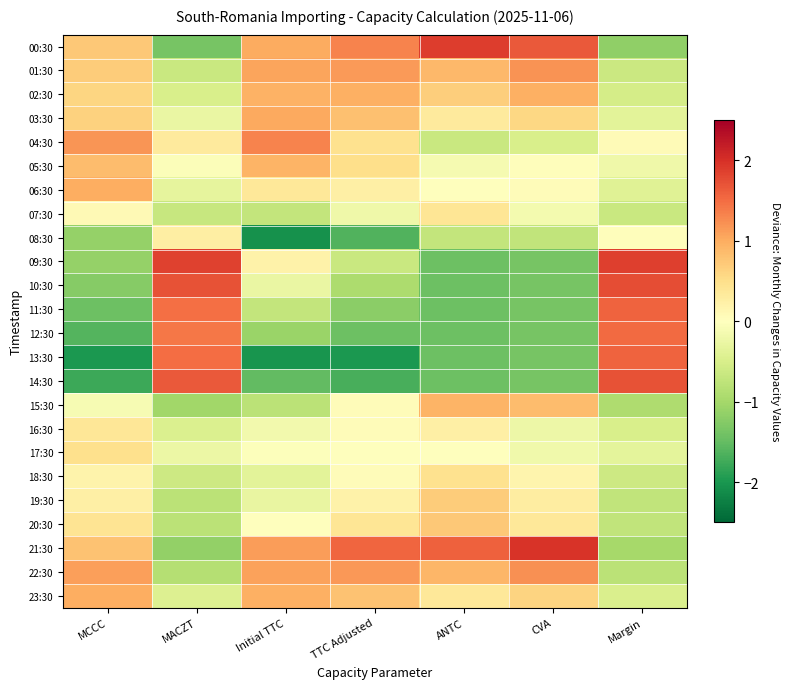

Reading left to right, list all the values displayed in this chart.

00:30: MCCC=0.7	MACZT=-1.4	Initial TTC=1.0	TTC Adjusted=1.3	ANTC=1.9	CVA=1.7	Margin=-1.2
01:30: MCCC=0.7	MACZT=-0.6	Initial TTC=1.1	TTC Adjusted=1.1	ANTC=0.9	CVA=1.2	Margin=-0.6
02:30: MCCC=0.6	MACZT=-0.5	Initial TTC=1.0	TTC Adjusted=1.0	ANTC=0.7	CVA=1.0	Margin=-0.5
03:30: MCCC=0.6	MACZT=-0.3	Initial TTC=1.0	TTC Adjusted=0.8	ANTC=0.3	CVA=0.6	Margin=-0.4
04:30: MCCC=1.2	MACZT=0.3	Initial TTC=1.3	TTC Adjusted=0.5	ANTC=-0.7	CVA=-0.5	Margin=0.1
05:30: MCCC=0.9	MACZT=-0.0	Initial TTC=0.9	TTC Adjusted=0.5	ANTC=-0.1	CVA=0.0	Margin=-0.2
06:30: MCCC=1.0	MACZT=-0.3	Initial TTC=0.4	TTC Adjusted=0.2	ANTC=0.0	CVA=0.0	Margin=-0.4
07:30: MCCC=0.1	MACZT=-0.7	Initial TTC=-0.7	TTC Adjusted=-0.2	ANTC=0.4	CVA=-0.1	Margin=-0.7
08:30: MCCC=-1.1	MACZT=0.3	Initial TTC=-2.1	TTC Adjusted=-1.6	ANTC=-0.7	CVA=-0.7	Margin=0.0
09:30: MCCC=-1.1	MACZT=1.9	Initial TTC=0.2	TTC Adjusted=-0.6	ANTC=-1.4	CVA=-1.4	Margin=1.9
10:30: MCCC=-1.2	MACZT=1.7	Initial TTC=-0.3	TTC Adjusted=-0.9	ANTC=-1.4	CVA=-1.4	Margin=1.7
11:30: MCCC=-1.4	MACZT=1.5	Initial TTC=-0.7	TTC Adjusted=-1.2	ANTC=-1.4	CVA=-1.4	Margin=1.6
12:30: MCCC=-1.6	MACZT=1.4	Initial TTC=-1.1	TTC Adjusted=-1.4	ANTC=-1.4	CVA=-1.4	Margin=1.5
13:30: MCCC=-2.0	MACZT=1.5	Initial TTC=-2.0	TTC Adjusted=-2.0	ANTC=-1.4	CVA=-1.4	Margin=1.6
14:30: MCCC=-1.8	MACZT=1.6	Initial TTC=-1.5	TTC Adjusted=-1.7	ANTC=-1.4	CVA=-1.4	Margin=1.7
15:30: MCCC=-0.1	MACZT=-1.0	Initial TTC=-0.8	TTC Adjusted=0.1	ANTC=0.9	CVA=0.9	Margin=-0.9
16:30: MCCC=0.4	MACZT=-0.5	Initial TTC=-0.2	TTC Adjusted=0.1	ANTC=0.3	CVA=-0.2	Margin=-0.5
17:30: MCCC=0.5	MACZT=-0.3	Initial TTC=-0.0	TTC Adjusted=-0.0	ANTC=-0.0	CVA=-0.2	Margin=-0.4
18:30: MCCC=0.2	MACZT=-0.6	Initial TTC=-0.4	TTC Adjusted=0.0	ANTC=0.5	CVA=0.2	Margin=-0.6
19:30: MCCC=0.2	MACZT=-0.8	Initial TTC=-0.3	TTC Adjusted=0.2	ANTC=0.7	CVA=0.3	Margin=-0.7
20:30: MCCC=0.4	MACZT=-0.8	Initial TTC=-0.0	TTC Adjusted=0.4	ANTC=0.7	CVA=0.4	Margin=-0.7
21:30: MCCC=0.8	MACZT=-1.1	Initial TTC=1.1	TTC Adjusted=1.6	ANTC=1.6	CVA=2.0	Margin=-1.0
22:30: MCCC=1.1	MACZT=-0.9	Initial TTC=1.1	TTC Adjusted=1.2	ANTC=0.9	CVA=1.2	Margin=-0.8
23:30: MCCC=1.0	MACZT=-0.4	Initial TTC=1.0	TTC Adjusted=0.8	ANTC=0.4	CVA=0.6	Margin=-0.5